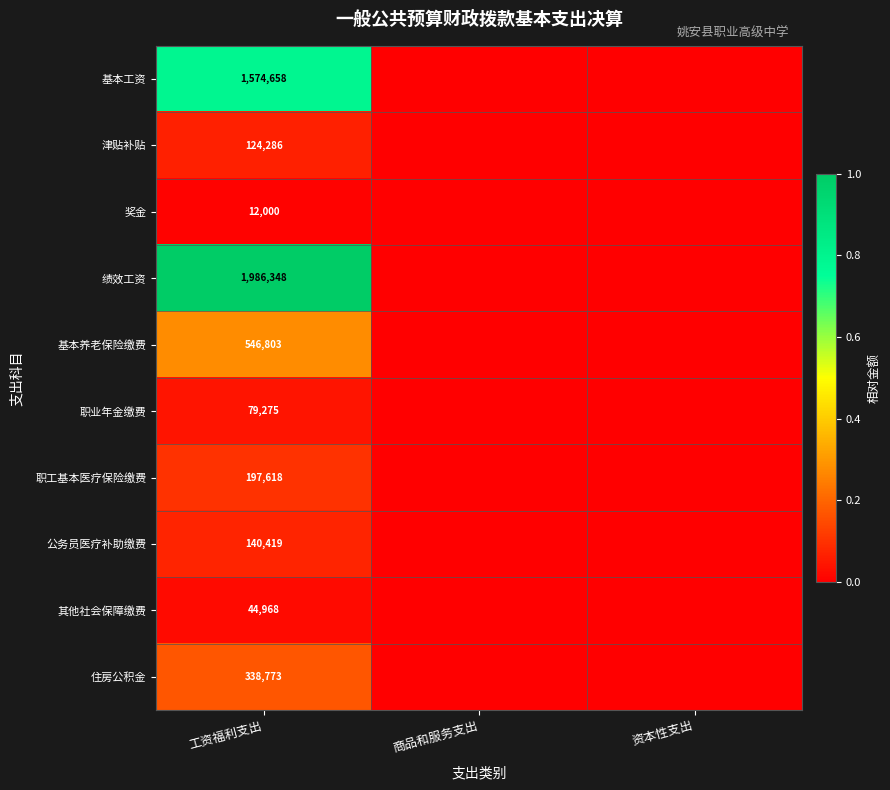

True or false: 其他社会保障缴费 has a value of 44968 at 工资福利支出.

True